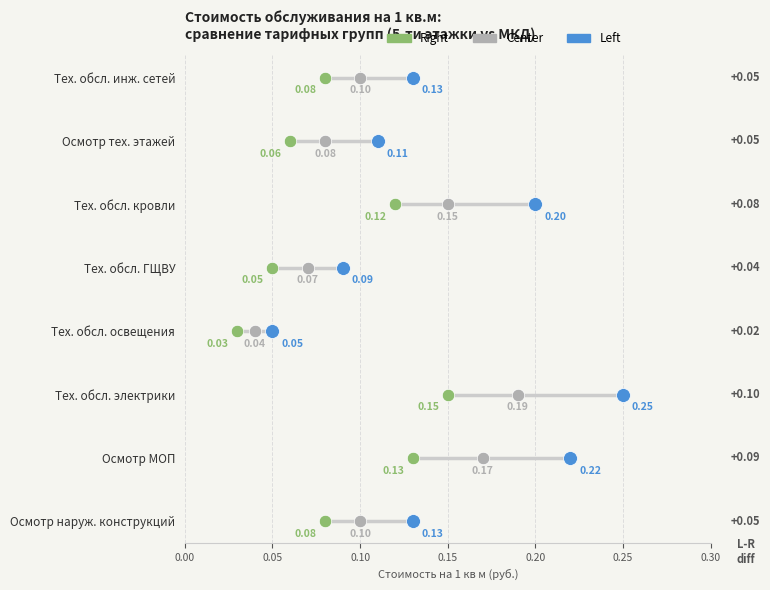

What are all the series names shown in the legend?

Right, Center, Left